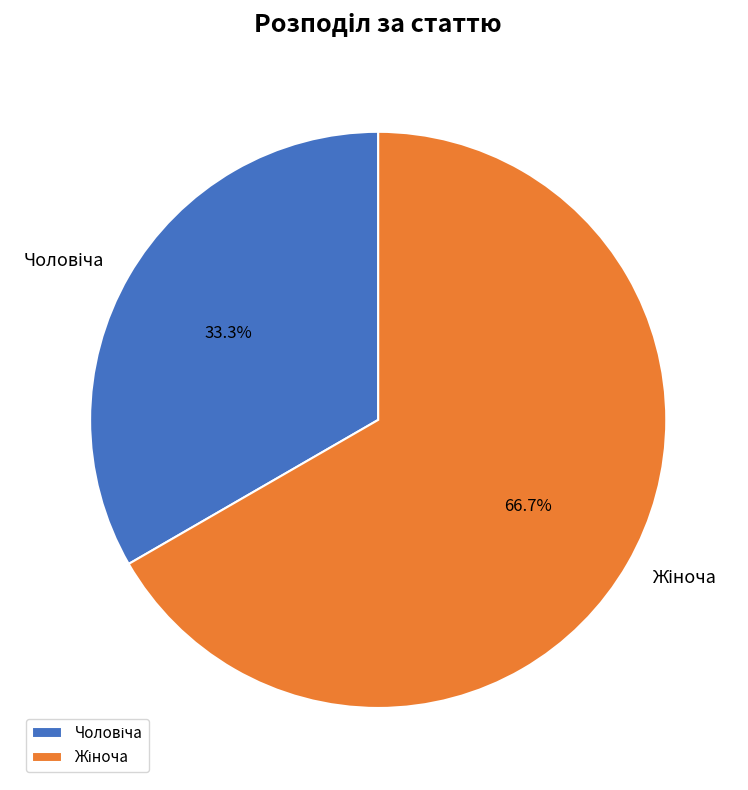

Is there a majority slice in this chart?

Yes